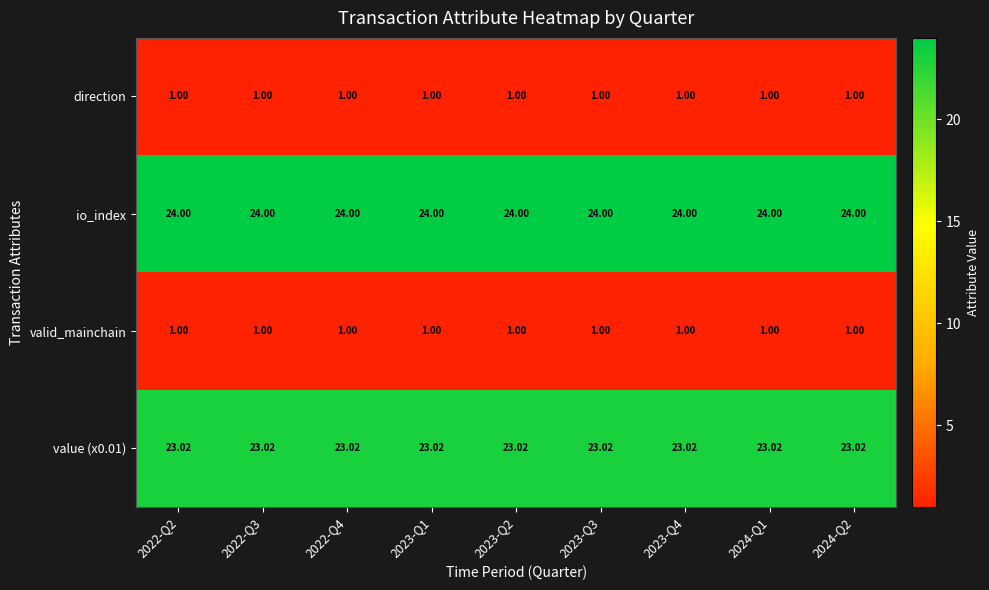

Count the number of data series in this chart.

4